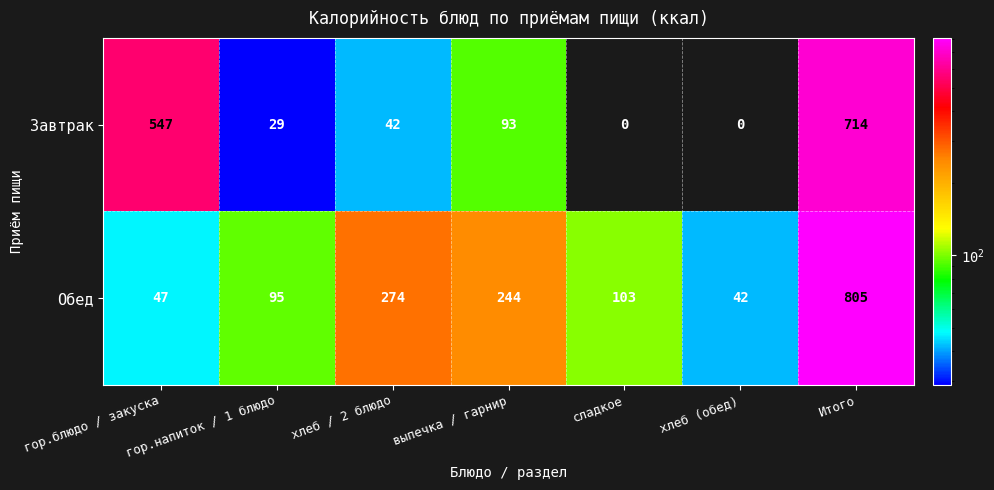

How many categories are shown in the chart?

7